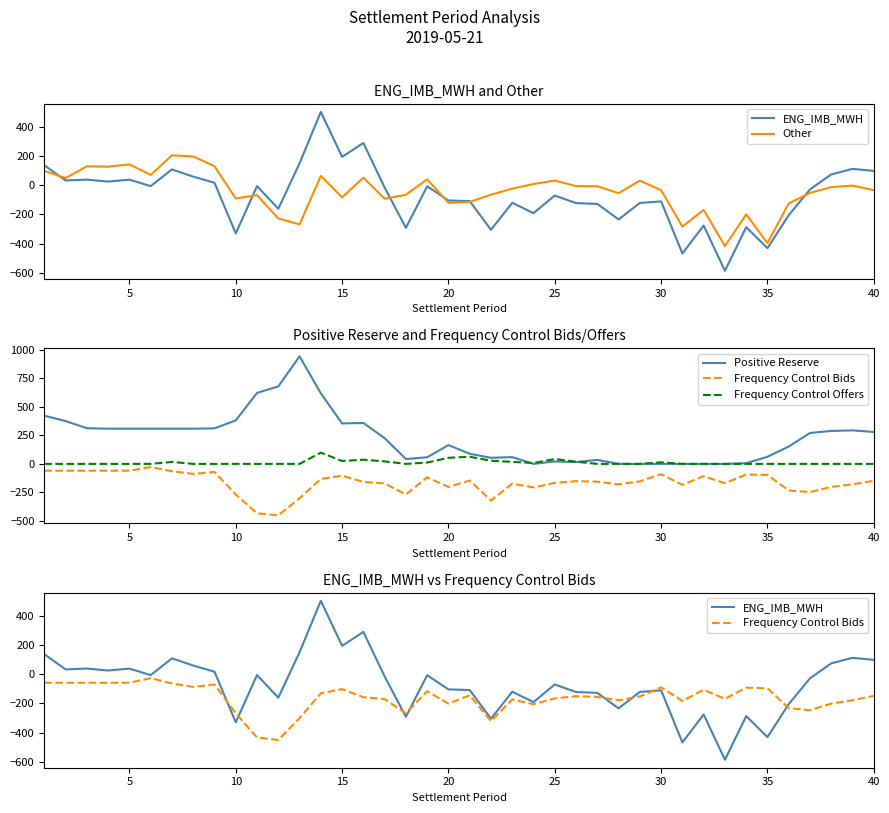

True or false: Positive Reserve and Frequency Control Bids cross at least once.

False